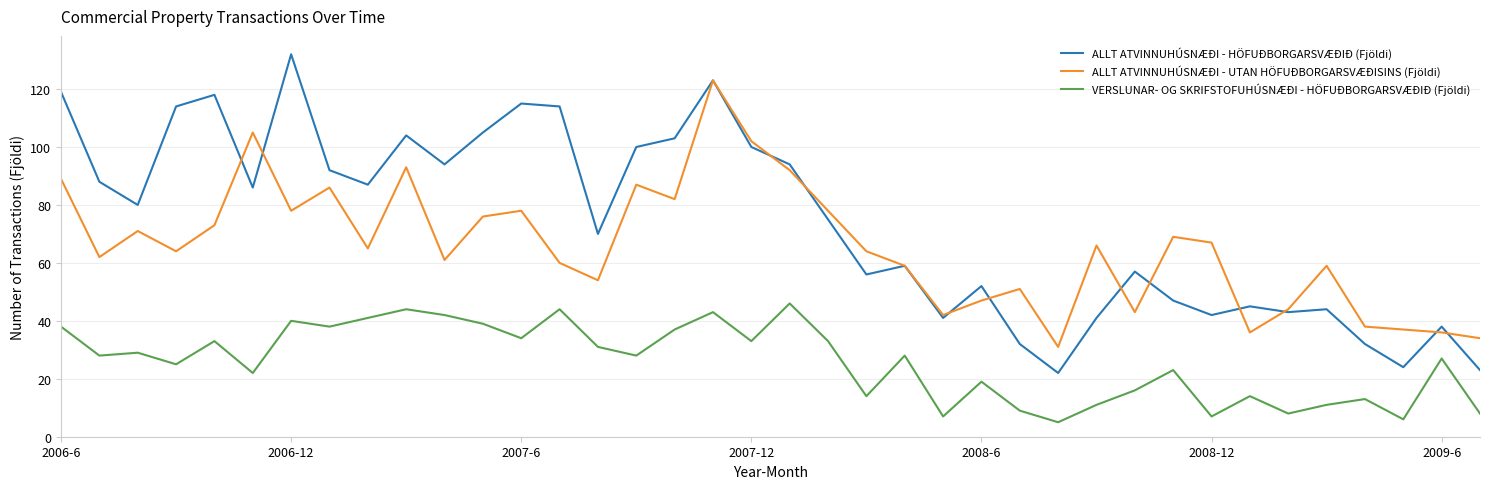

Rank the series by their maximum value, from highest to lowest.

ALLT ATVINNUHÚSNÆÐI - HÖFUÐBORGARSVÆÐIÐ (Fjöldi), ALLT ATVINNUHÚSNÆÐI - UTAN HÖFUÐBORGARSVÆÐISINS (Fjöldi), VERSLUNAR- OG SKRIFSTOFUHÚSNÆÐI - HÖFUÐBORGARSVÆÐIÐ (Fjöldi)